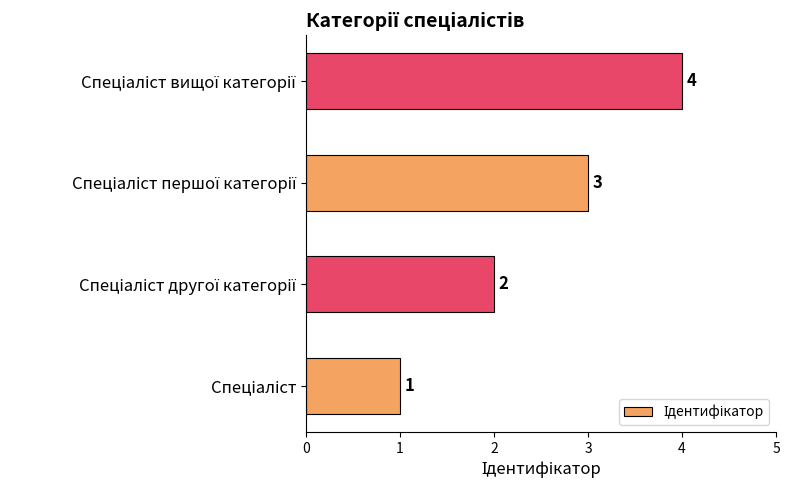

What is the sum of all values?

10